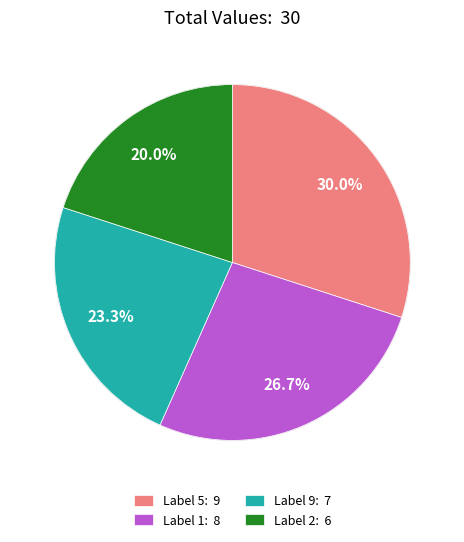

Which has a higher value, Label 5: 9 or Label 9: 7?

Label 5: 9